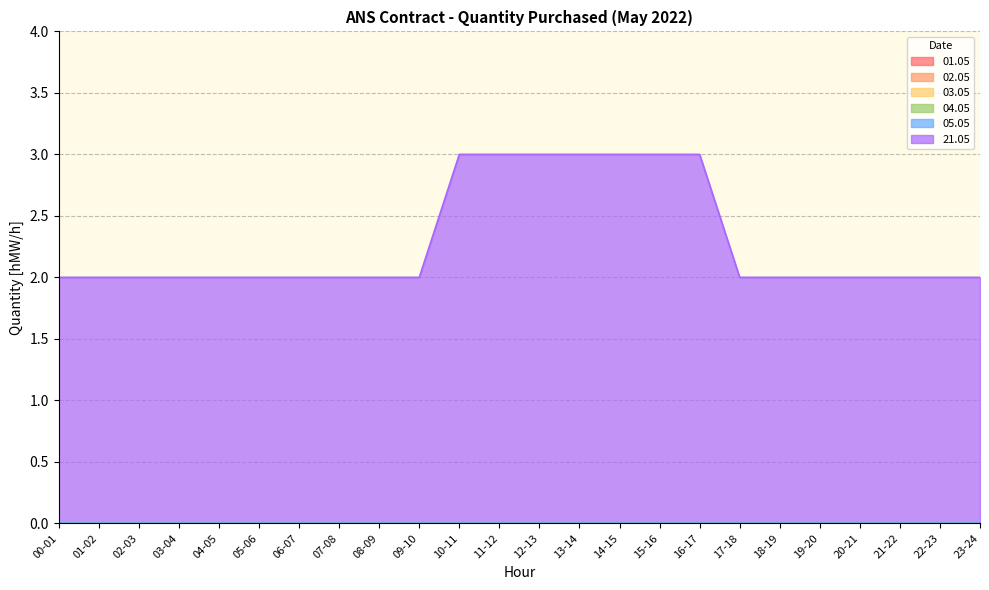

Is the value of 02.05 at 11-12 greater than the value of 01.05 at 22-23?

No